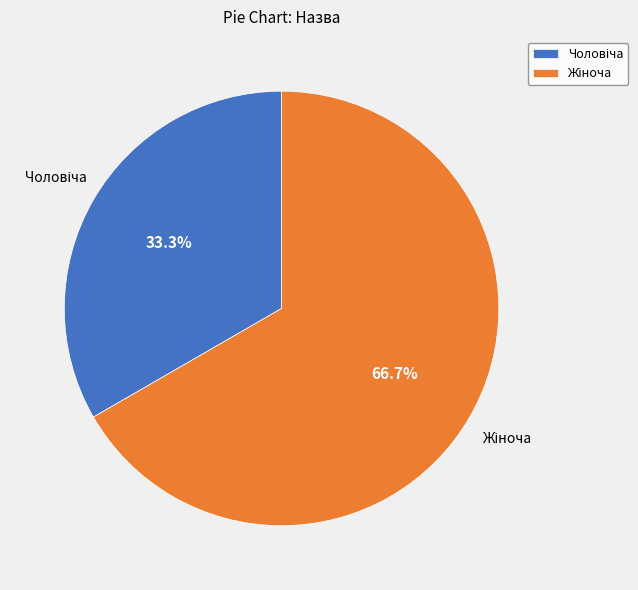

To the nearest percent, what is the difference between the largest and smallest slice percentages?

33%